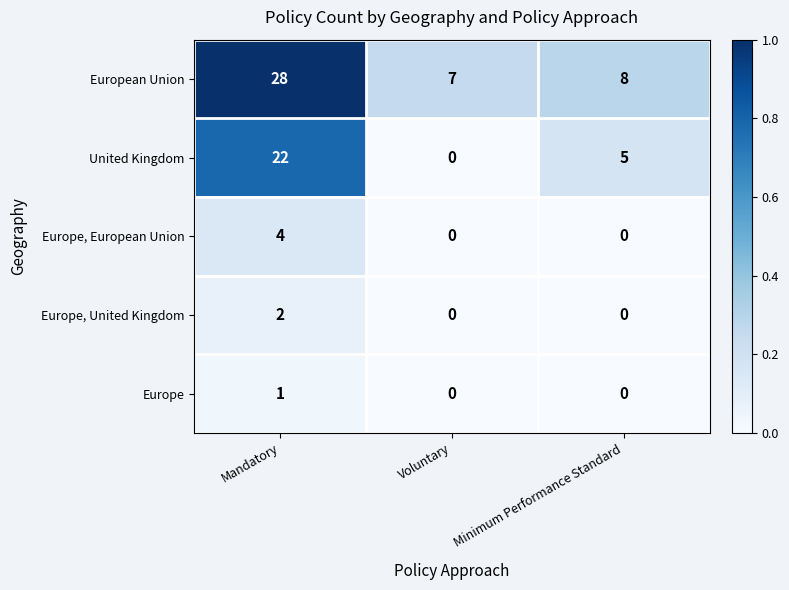

Reading right to left, extract all data points from this chart.

European Union: Minimum Performance Standard=8	Voluntary=7	Mandatory=28
United Kingdom: Minimum Performance Standard=5	Voluntary=0	Mandatory=22
Europe, European Union: Minimum Performance Standard=0	Voluntary=0	Mandatory=4
Europe, United Kingdom: Minimum Performance Standard=0	Voluntary=0	Mandatory=2
Europe: Minimum Performance Standard=0	Voluntary=0	Mandatory=1